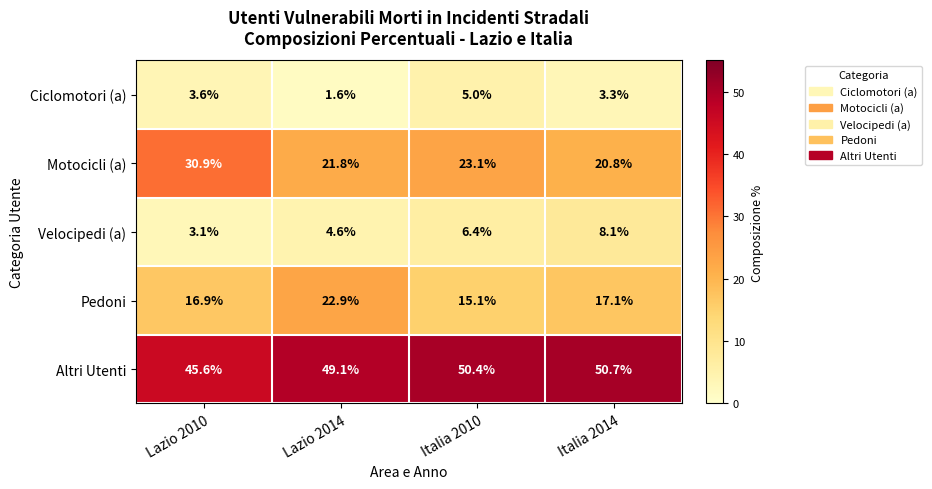

How many distinct data groups are displayed?

5